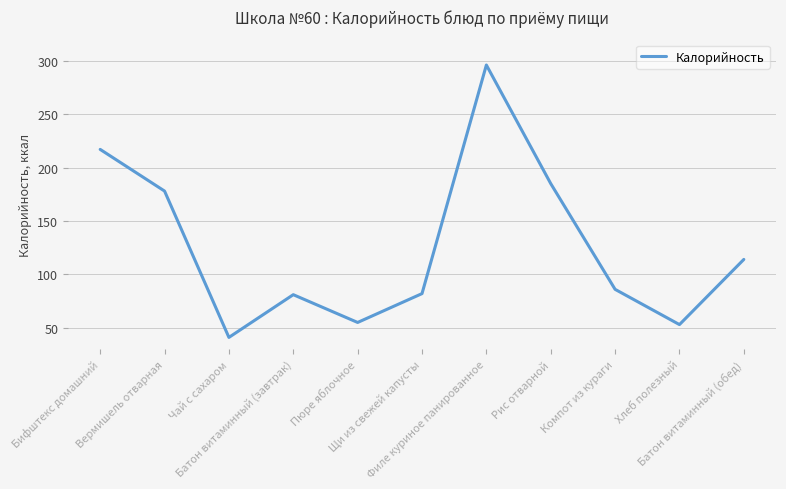

The chart shows a value of 32 at Батон витаминный (обед). True or false?

False